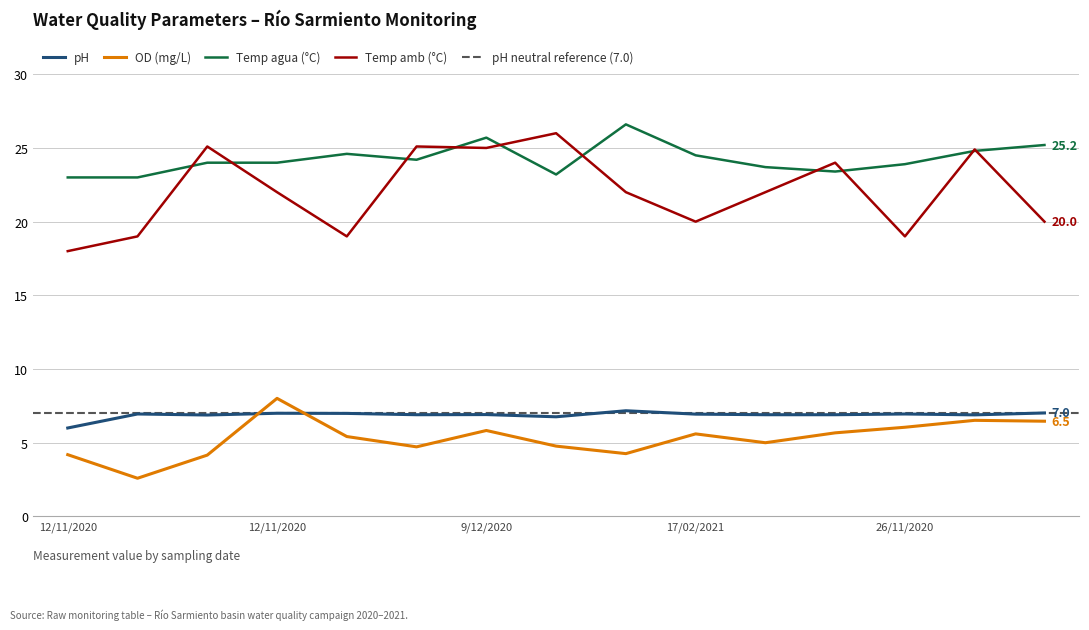

True or false: OD (mg/L) has more than 1 interior local peaks.

True